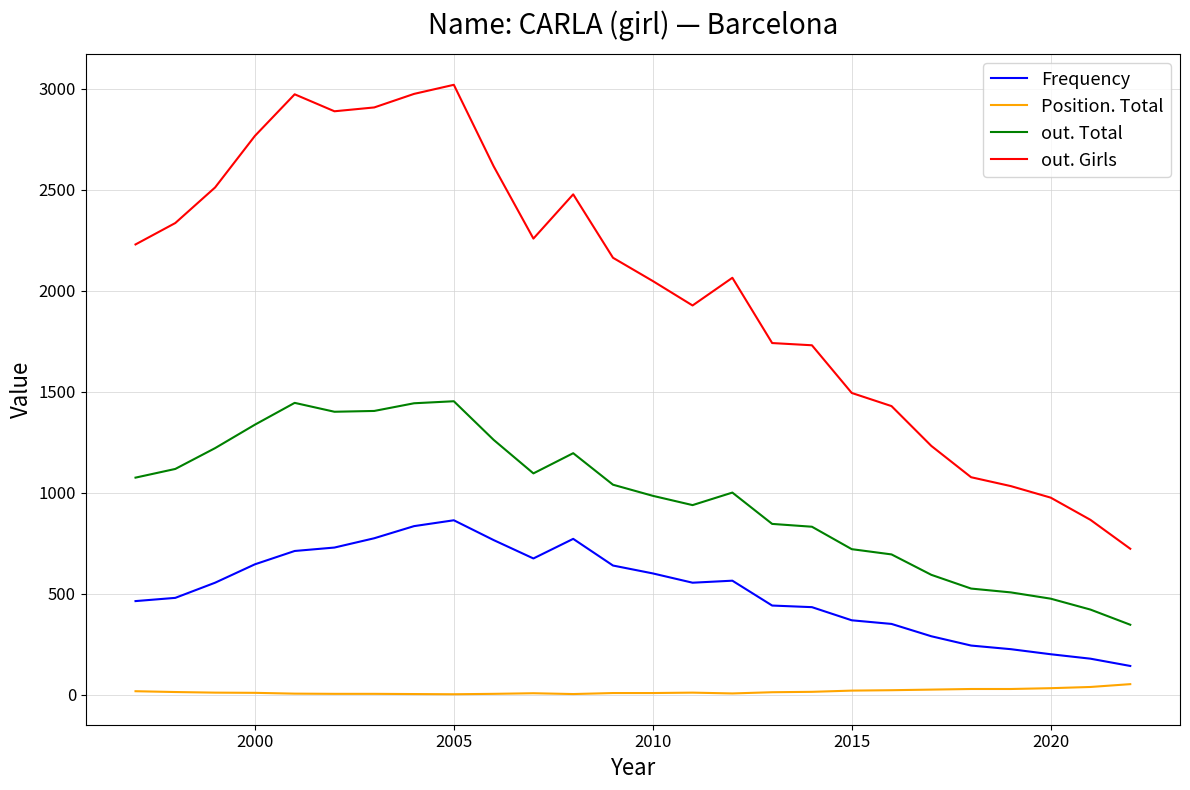

True or false: out. Total and Position. Total intersect in this chart.

False